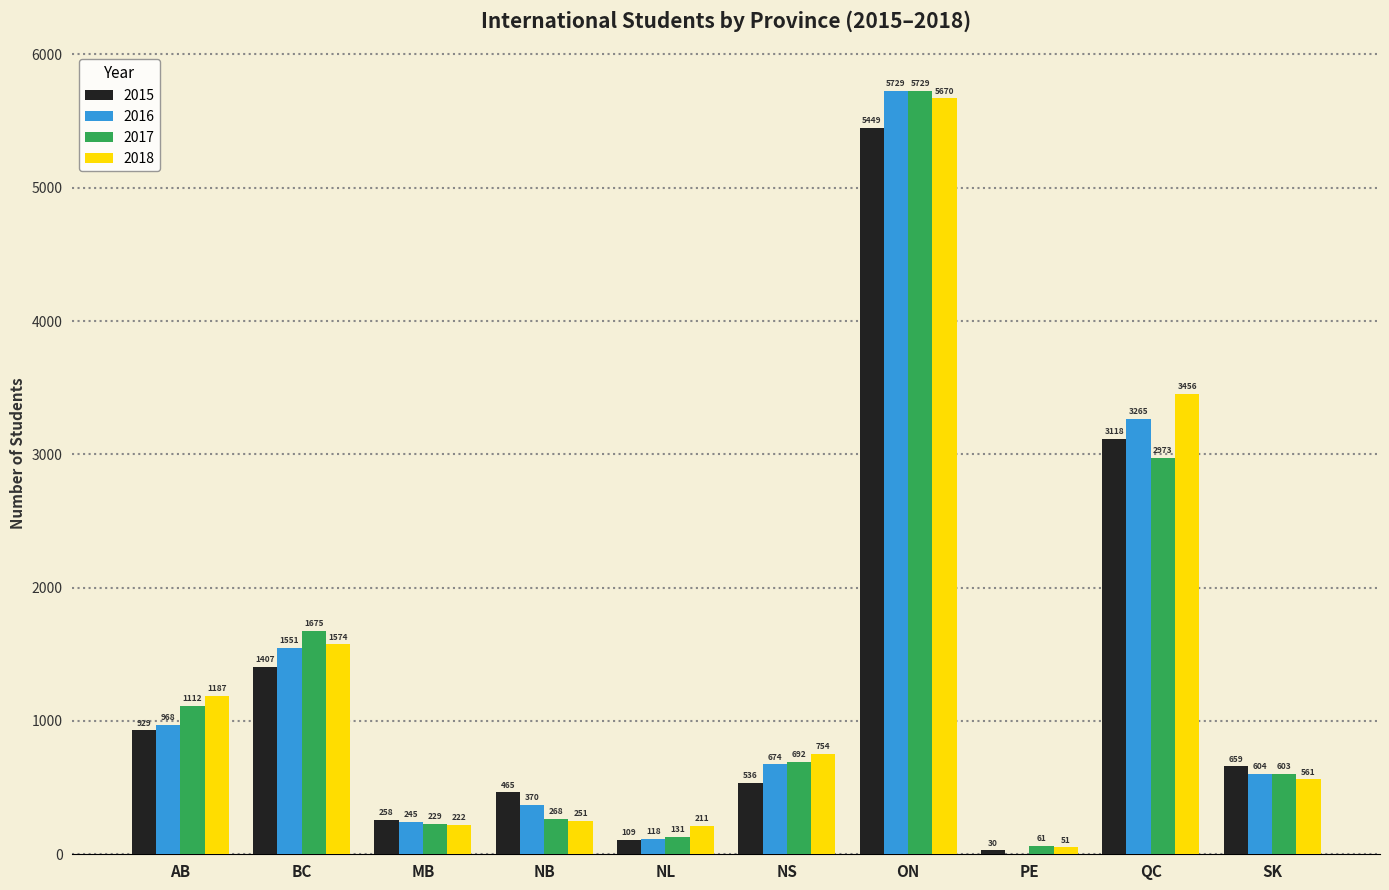

Is the value of 2015 at MB greater than the value of 2016 at PE?

Yes